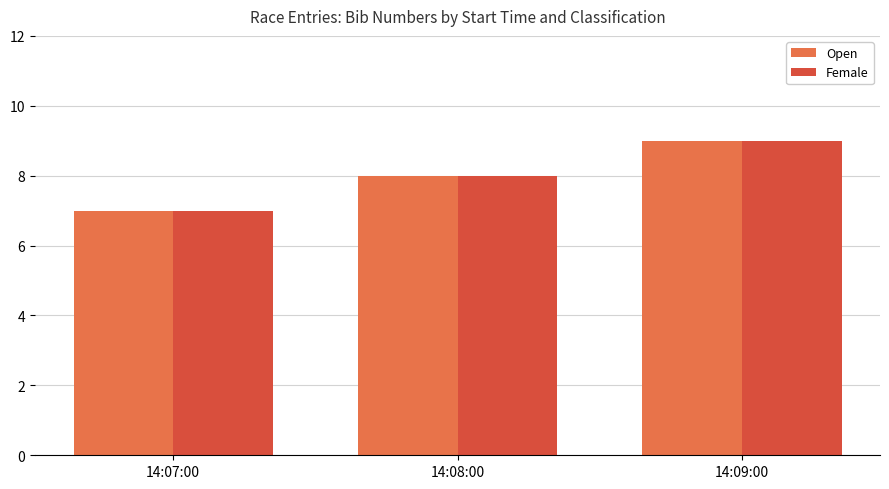

True or false: Female has a value of 9 at 14:09:00.

True